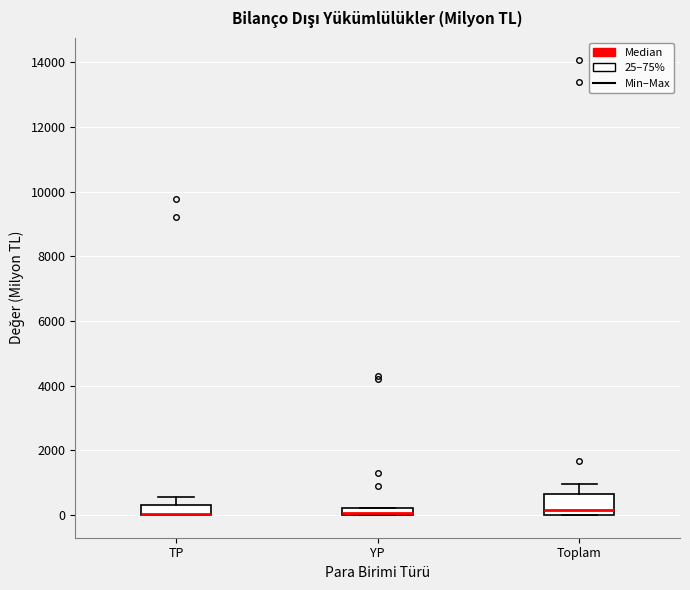

Where does the median line of the box for Toplam sit on the y-axis? The values are not printed on the chart, so give them approximately, as read against the axis.

200